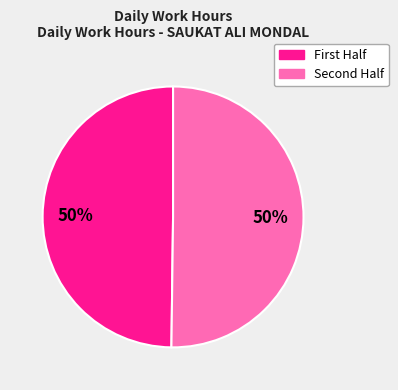

How many segments does this pie chart have?

2